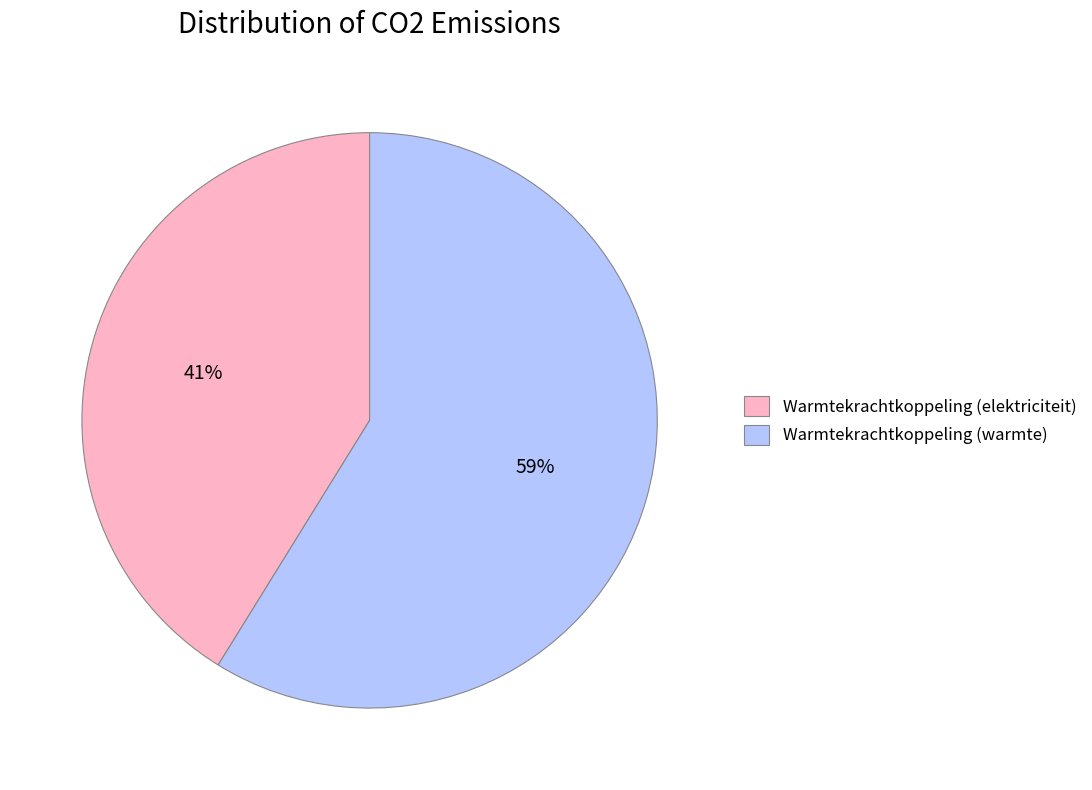

Rank the categories by value from lowest to highest.

Warmtekrachtkoppeling (elektriciteit), Warmtekrachtkoppeling (warmte)